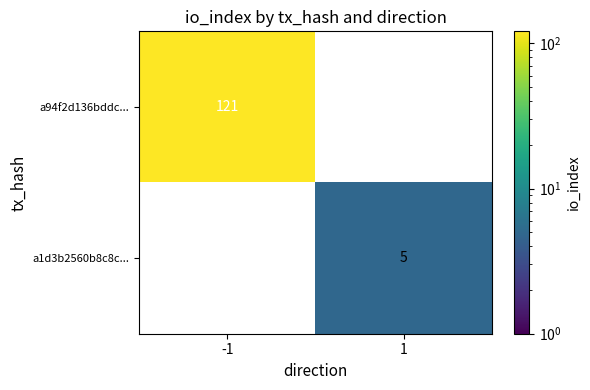

What is the highest value of the a94f2d136bddc... series?

121.0